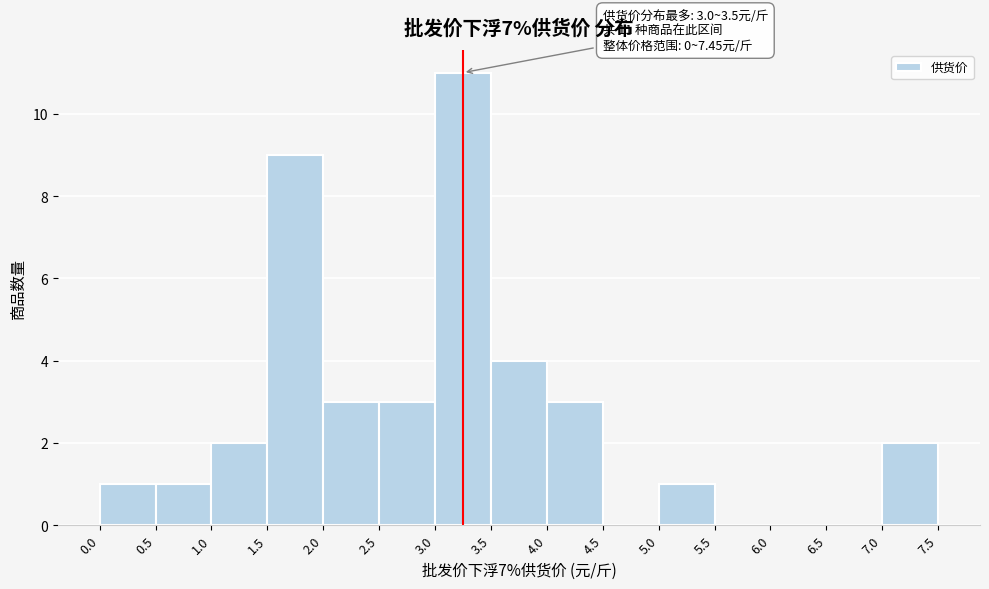

Which range on the x-axis has the tallest bar?

3.0 to 3.5